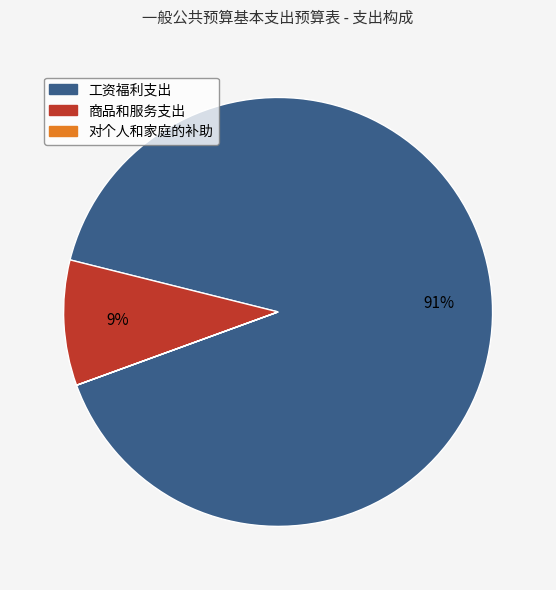

The 工资福利支出 slice represents 98% of the pie. True or false?

False